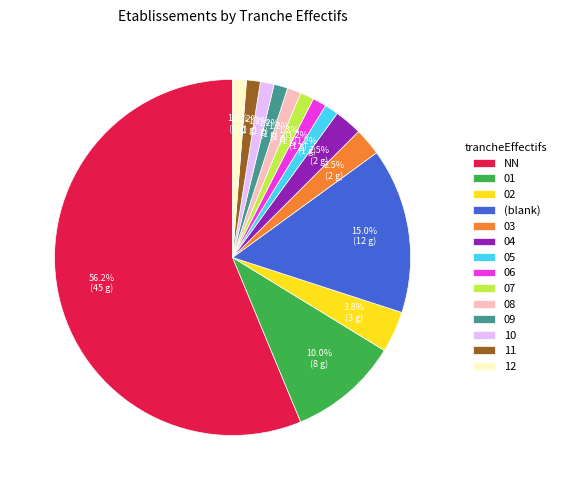

Which category has the biggest portion of the pie?

NN